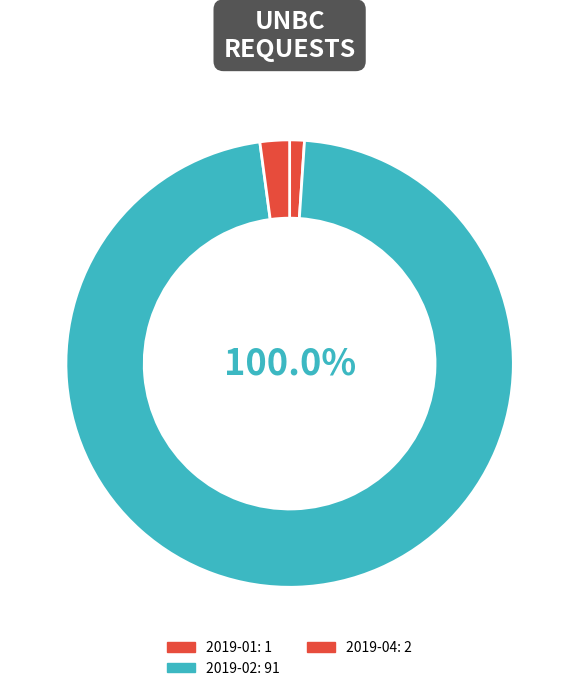

Which category has the biggest portion of the pie?

2019-02